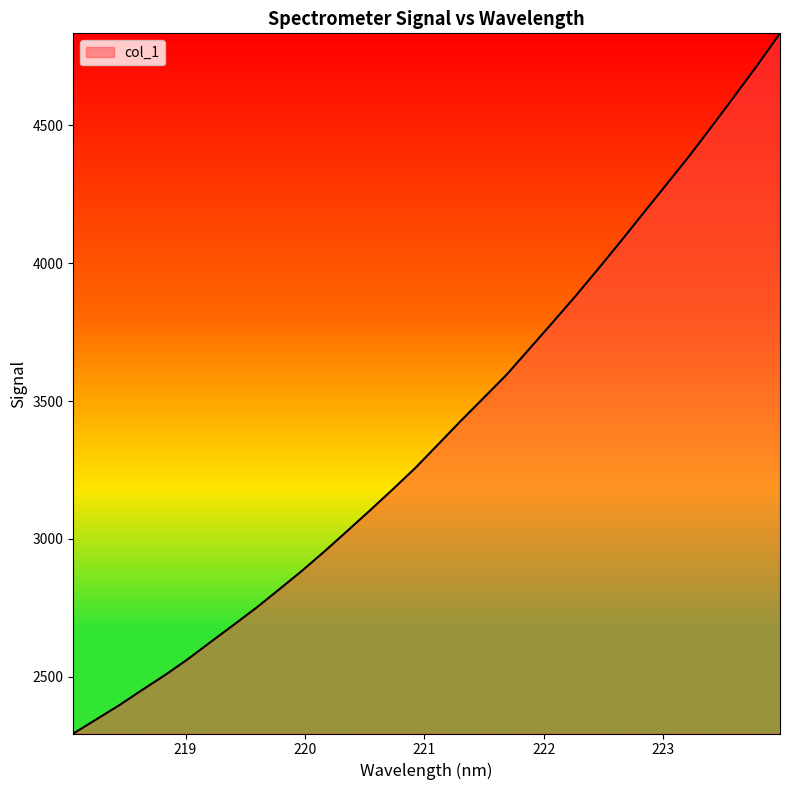

Reading left to right, extract all data points from this chart.

2294.2	2345.0	2396.0	2451.2	2505.1	2562.7	2625.0	2686.6	2749.0	2815.4	2882.9	2954.2	3028.3	3103.2	3179.8	3258.1	3343.5	3429.3	3512.4	3595.9	3689.8	3783.8	3878.9	3977.8	4078.5	4181.9	4284.4	4387.5	4495.8	4606.1	4718.0	4834.1